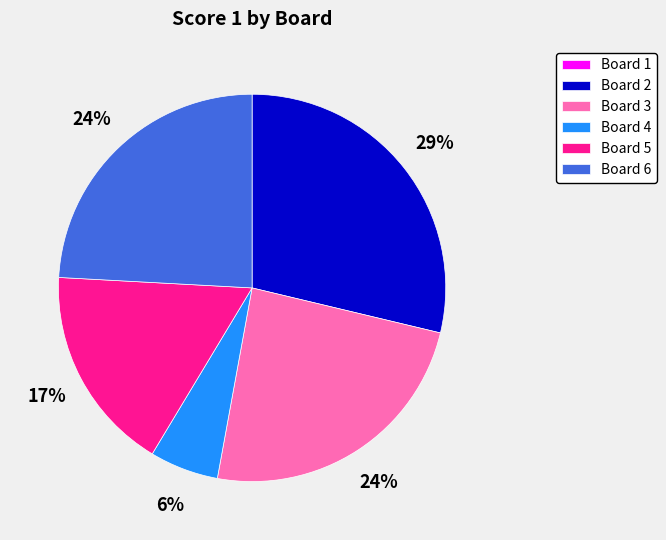

Which has a higher value, Board 4 or Board 2?

Board 2